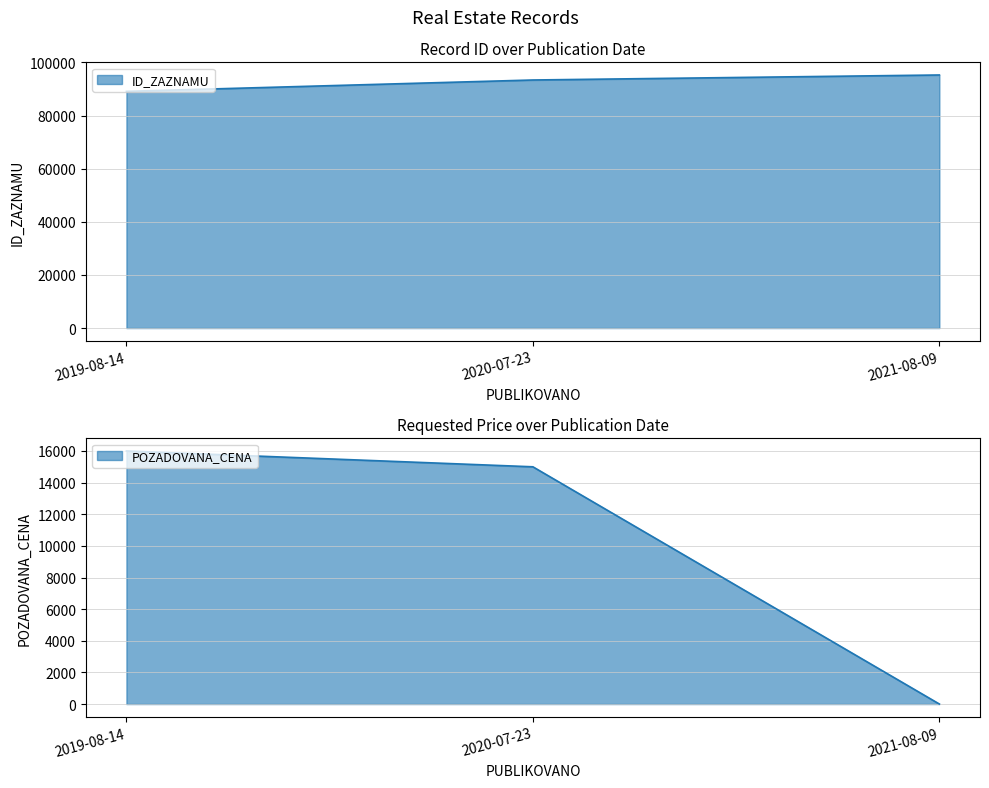

What is the maximum value for POZADOVANA_CENA?

16000